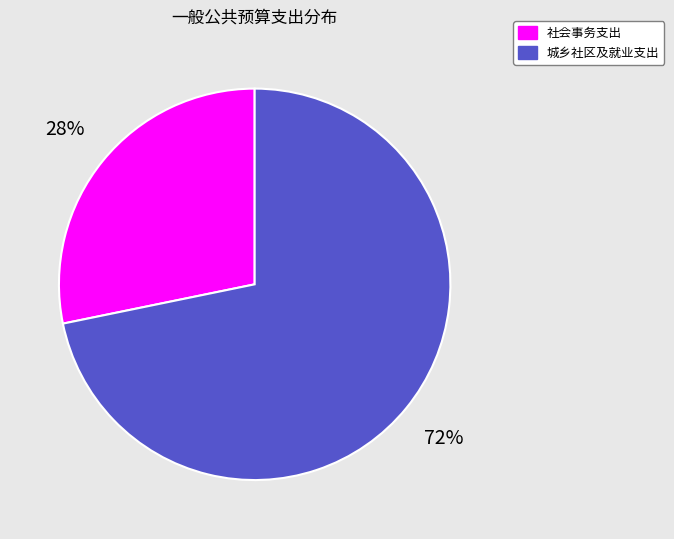

How many slices are in this pie chart?

2